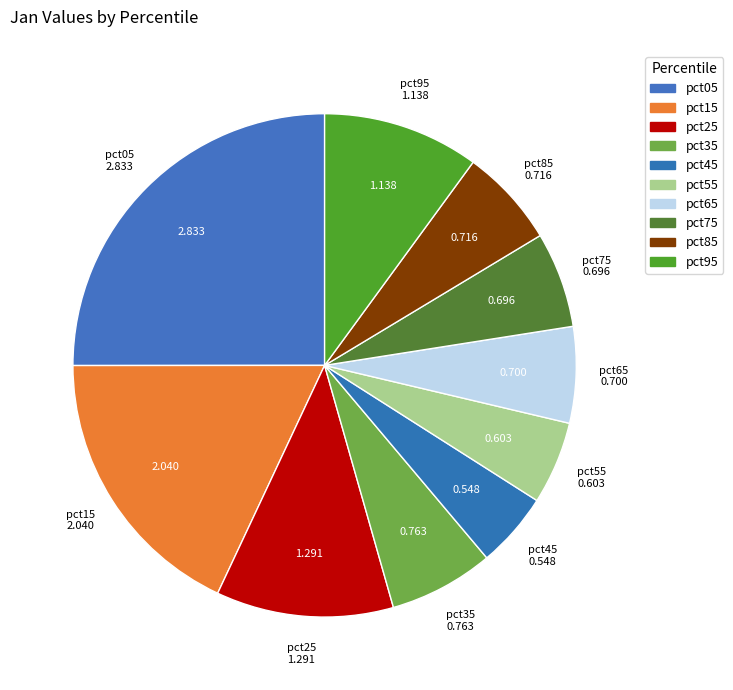

Count the number of slices in the pie.

10